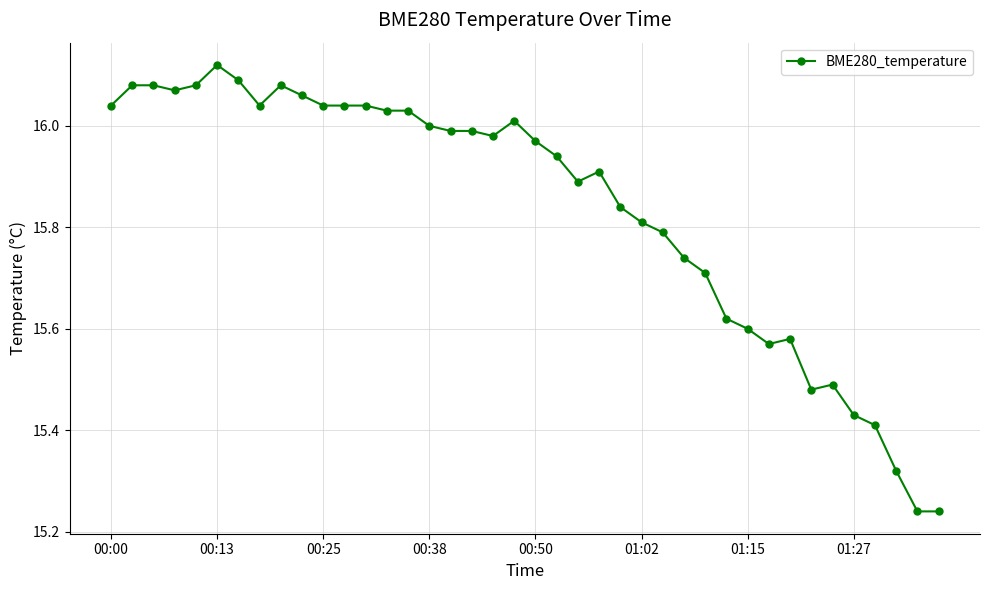

True or false: the data has more than 2 interior local peaks.

True